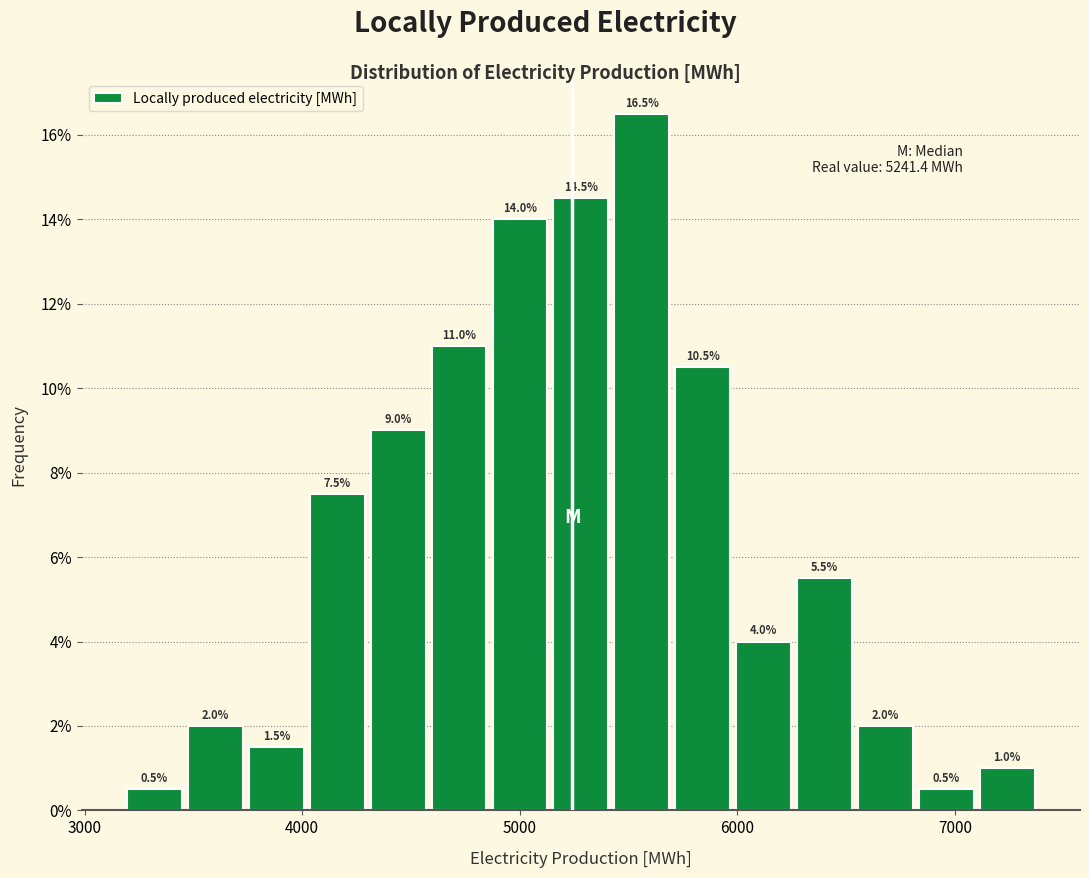

Around what value on the x-axis is the tallest bar? Give the approximate position of its centre, as read against the axis.

5600